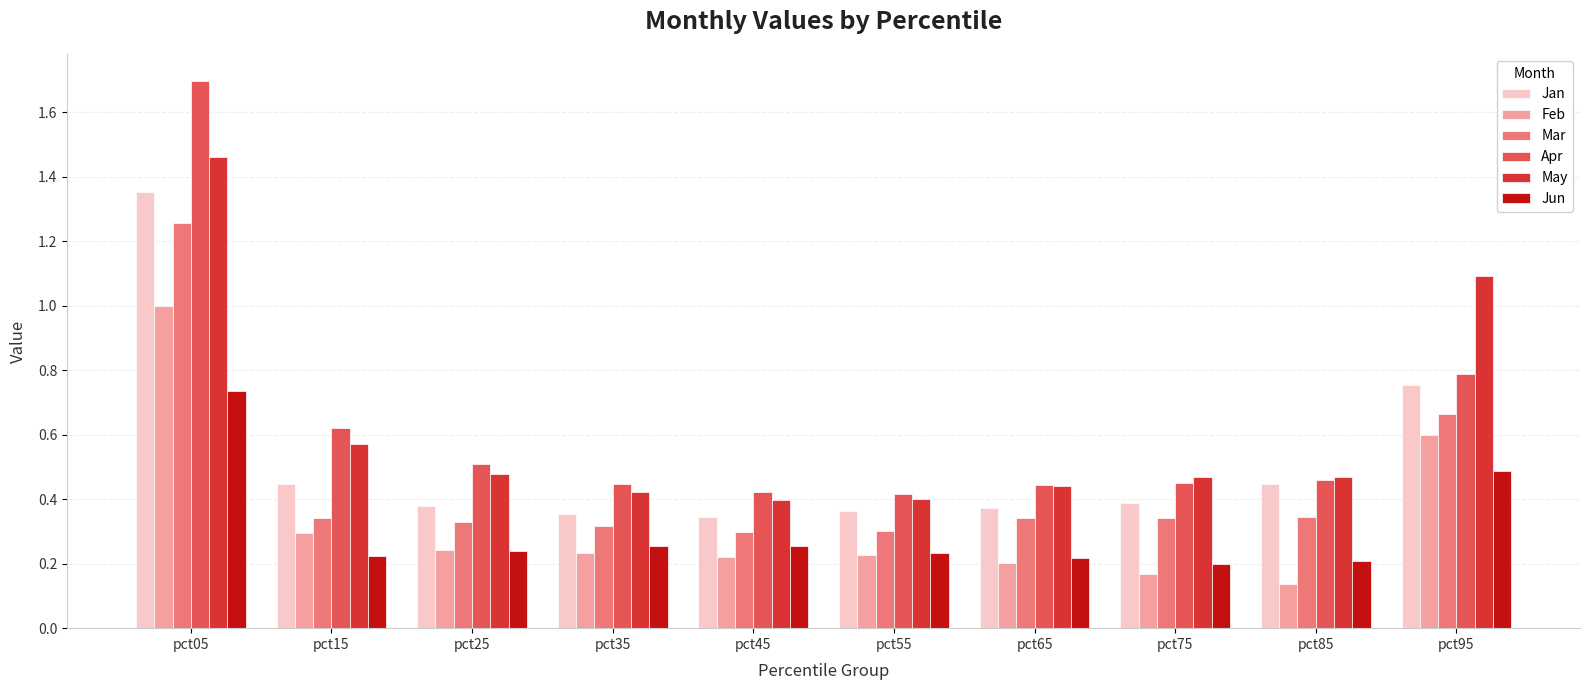

Count the number of data series in this chart.

6